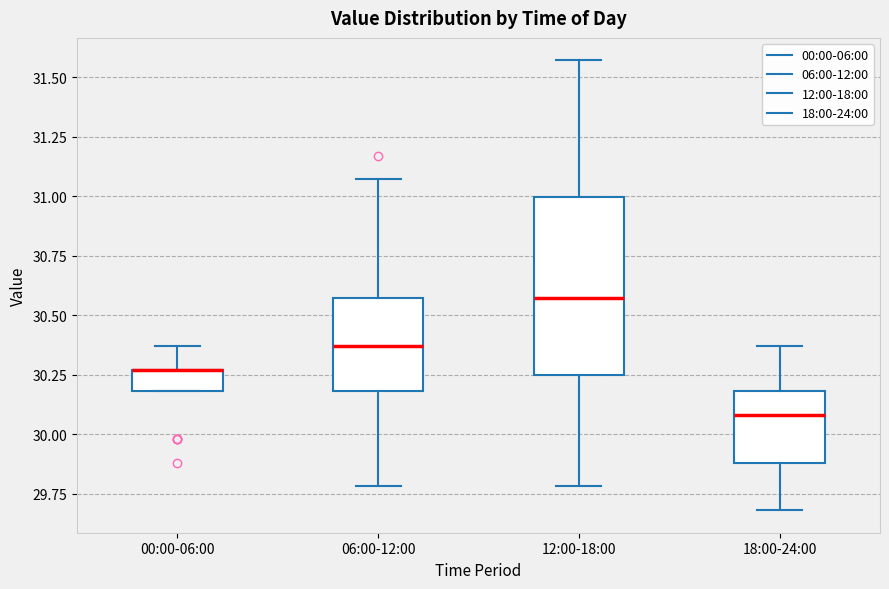

Reading left to right, transcribe this box plot: for each box, give where its median line is, the range the box spans, and where its two whiskers end, as read against the y-axis. The values are not printed on the chart, so give them approximately, as read against the axis.

00:00-06:00: median 30.25 (drawn on the box's upper edge), box 30.20 to 30.25, whiskers 30.20 to 30.35
06:00-12:00: median 30.35, box 30.20 to 30.55, whiskers 29.80 to 31.05
12:00-18:00: median 30.55, box 30.25 to 31.00, whiskers 29.80 to 31.55
18:00-24:00: median 30.10, box 29.90 to 30.20, whiskers 29.70 to 30.35